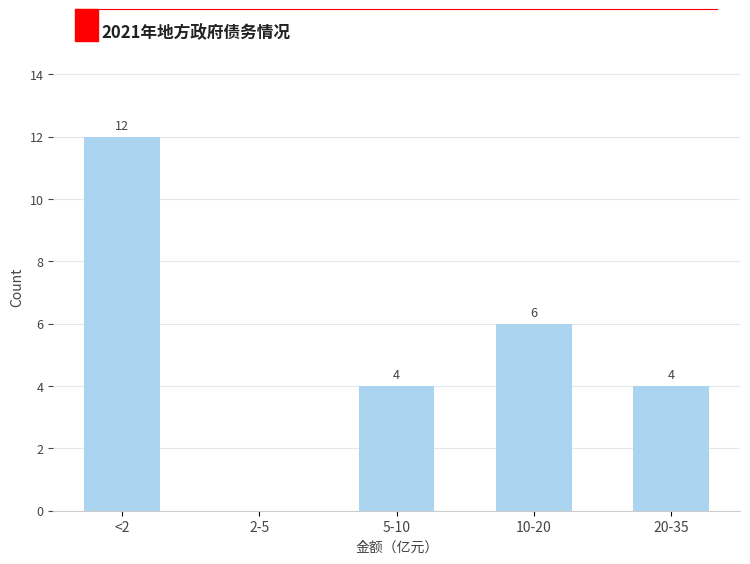

Reading right to left, transcribe all the data shown in this chart.

20-35=4	10-20=6	5-10=4	2-5=0	<2=12